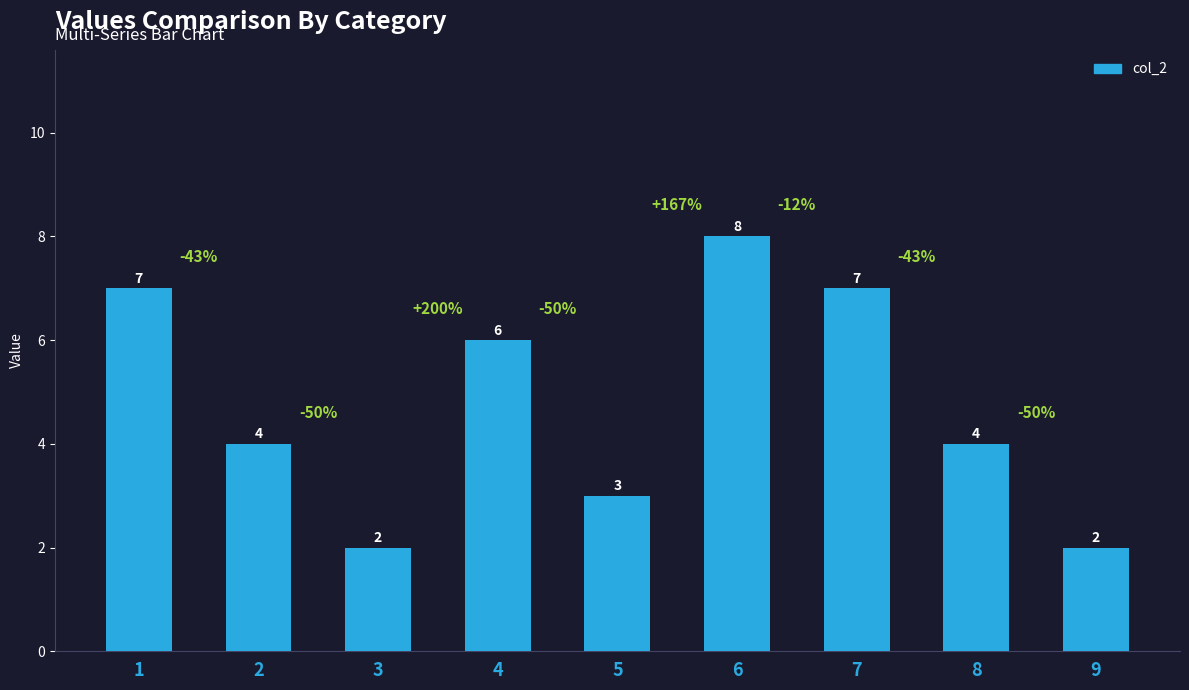

Is it true that the value at 4 is 2?

False